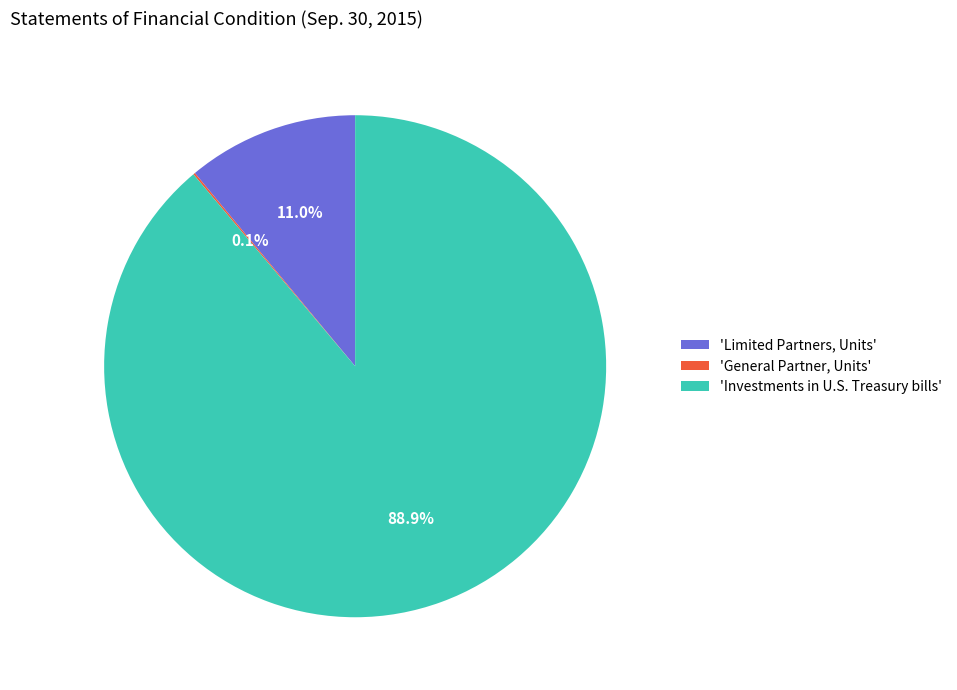

Between 'Investments in U.S. Treasury bills' and 'Limited Partners, Units', which is larger?

'Investments in U.S. Treasury bills'